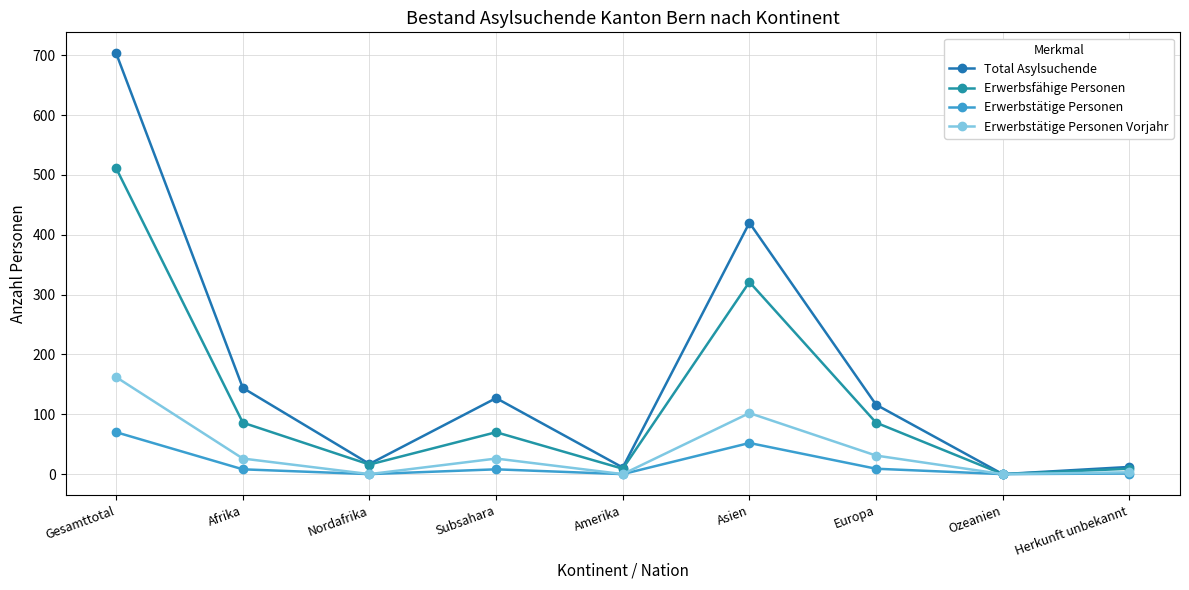

What position from the right is Amerika?

5